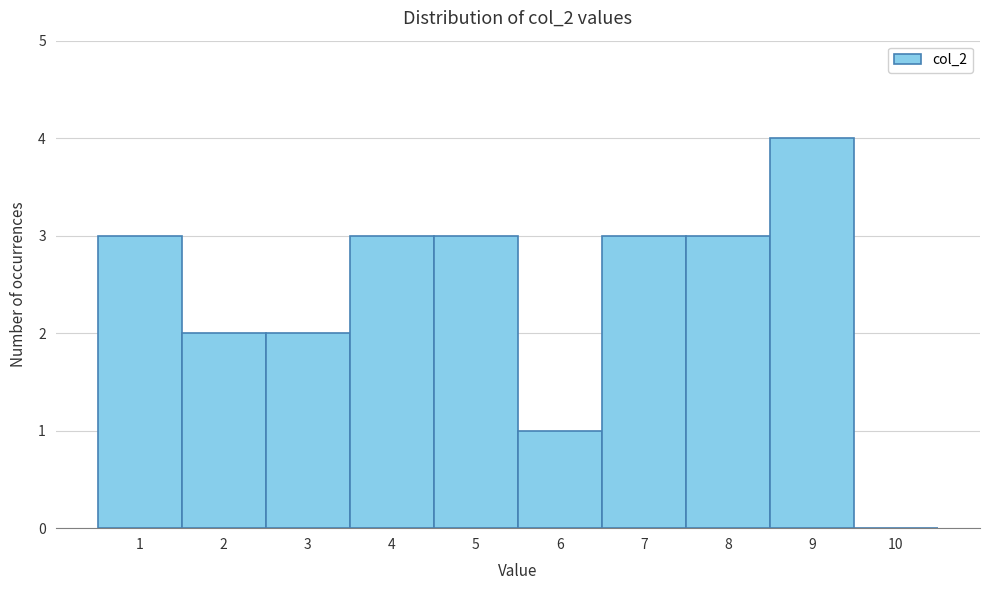

Reading left to right, transcribe all the data shown in this chart.

1=3	2=2	3=2	4=3	5=3	6=1	7=3	8=3	9=4	10=0